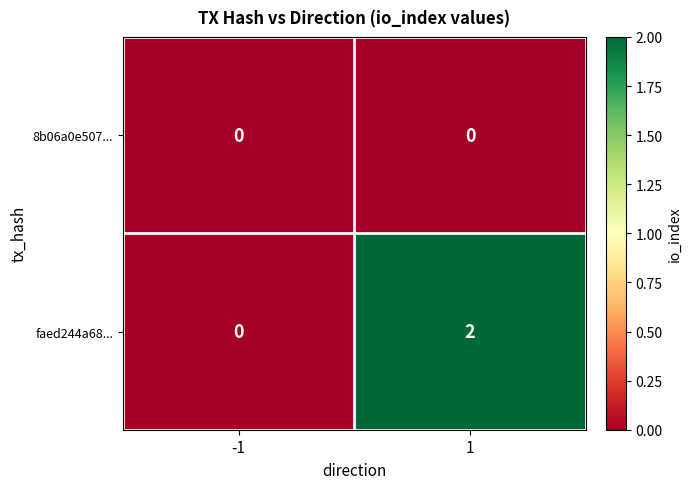

Which series has the largest total across all categories?

faed244a68...